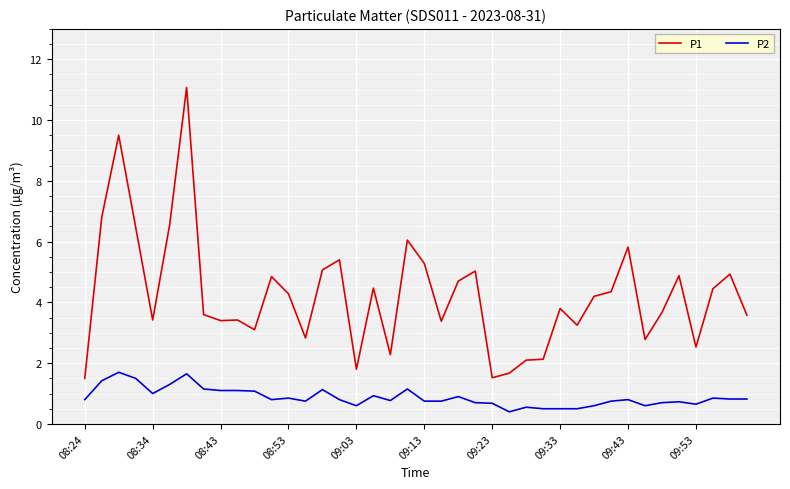

True or false: P1 and P2 cross at least once.

False